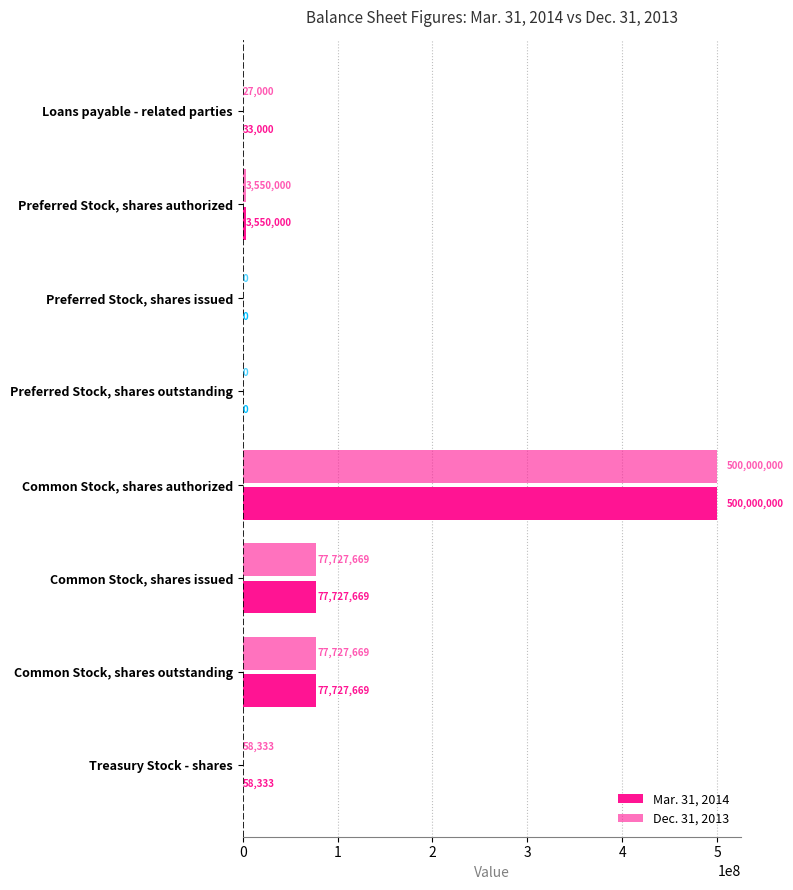

What is the difference between the maximum and second lowest values in the Mar. 31, 2014 series?

500000000